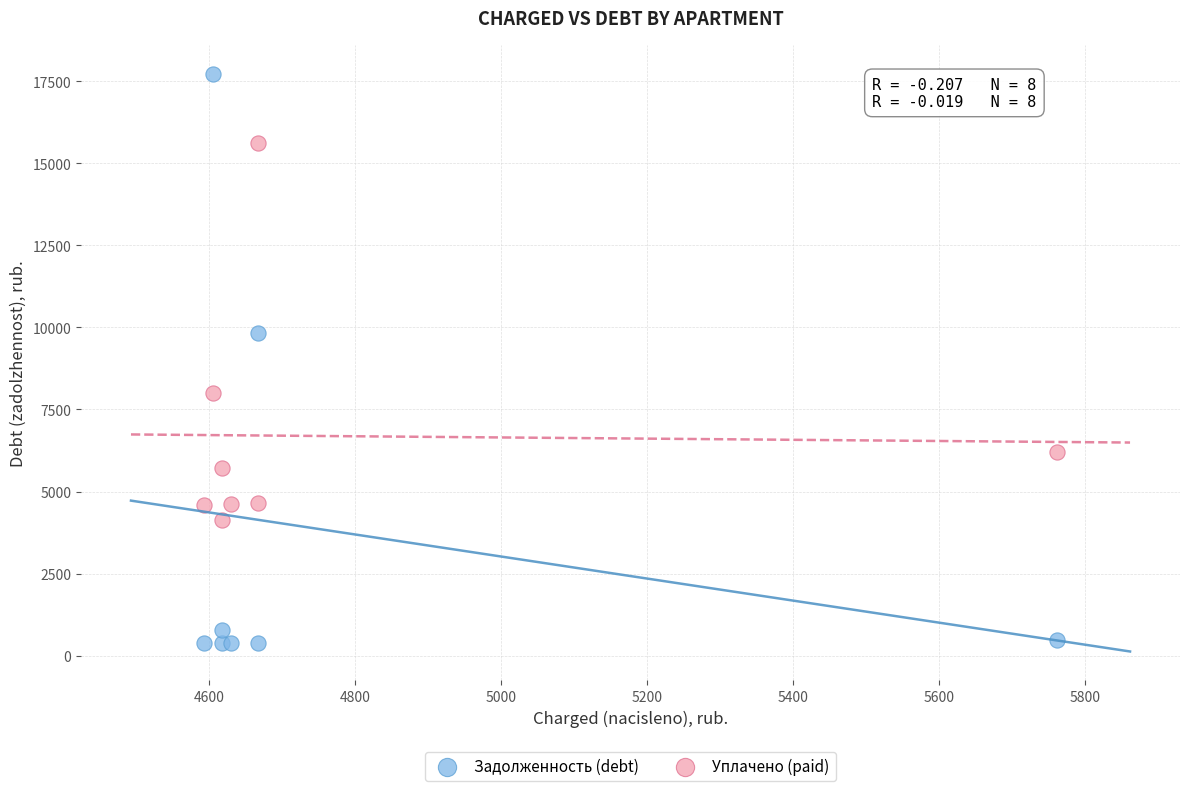

Which series has the widest spread of Y values?

Задолженность (debt)